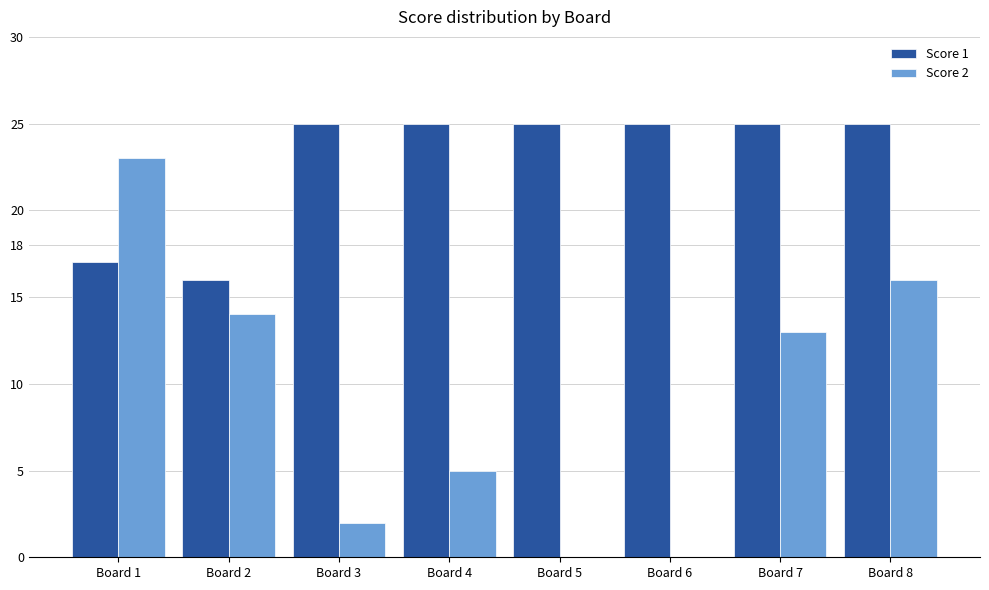

Which series changed the most between Board 2 and Board 5?

Score 2